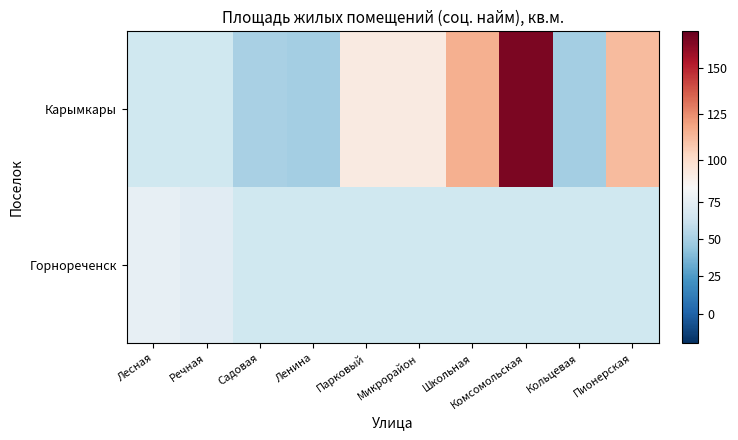

What is the greatest value displayed?

164.8